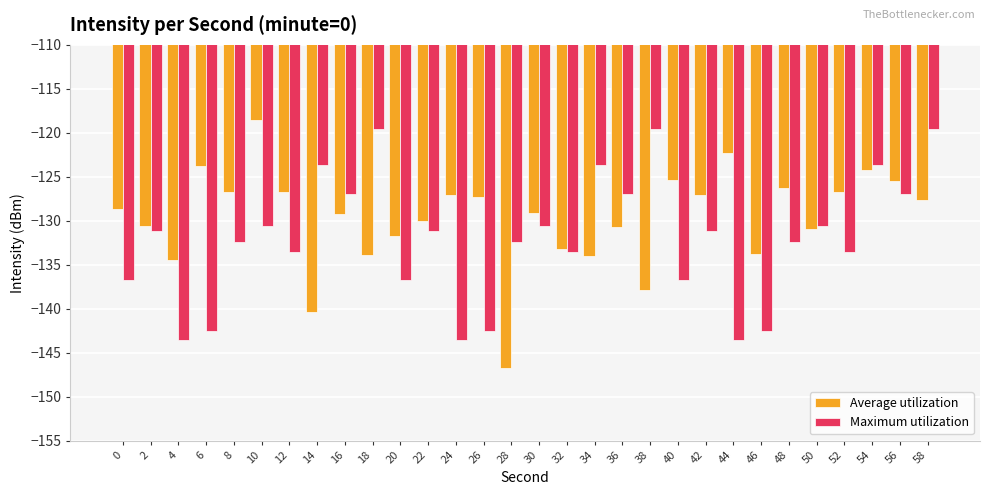

What is the sum of the Maximum utilization values at 14 and 30?

-254.3